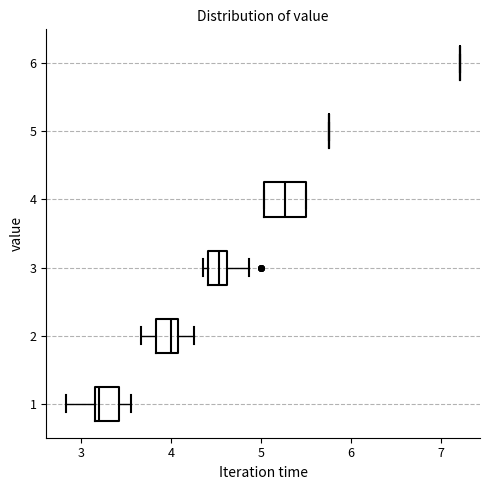

Reading bottom to top, read every box against the x-axis: the position of its median line, the range the box covers, and the ends of its whiskers. The values are not printed on the chart, so give them approximately, as read against the axis.

1: median 3.2 (just right of the box's left edge), box 3.2 to 3.4, whiskers 2.8 to 3.6
2: median 4.0, box 3.8 to 4.1, whiskers 3.7 to 4.3
3: median 4.5, box 4.4 to 4.6, whiskers 4.4 (just left of the box's left edge) to 4.9
4: median 5.3, box 5.0 to 5.5, whiskers 5.0 to 5.5
5: box collapsed to a line at 5.8, whiskers 5.8 to 5.8
6: box collapsed to a line at 7.2, whiskers 7.2 to 7.2